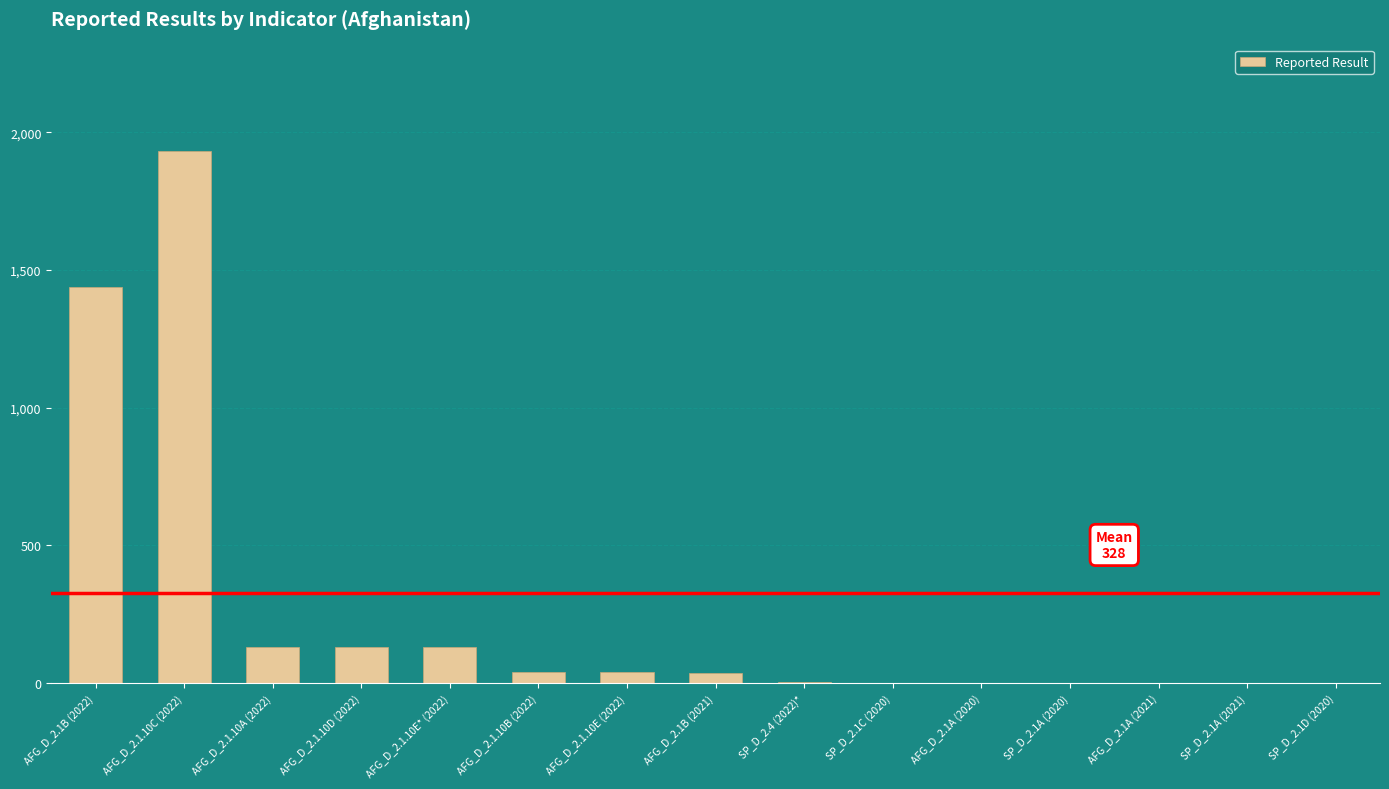

What is the greatest value displayed?

1932